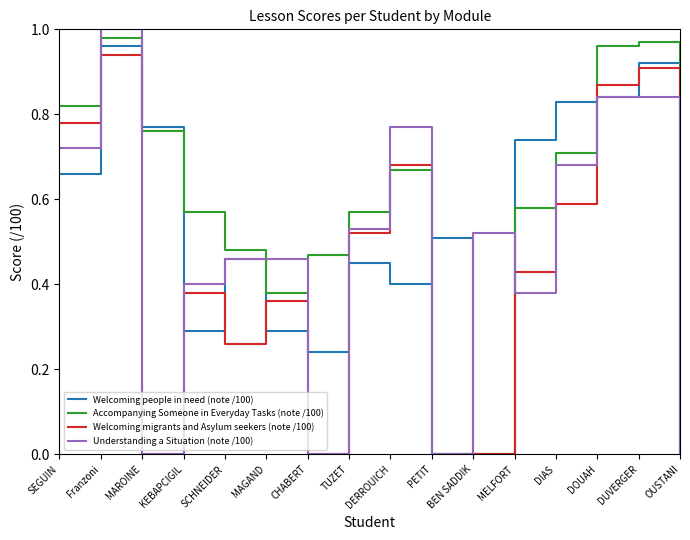

The value of Welcoming migrants and Asylum seekers (note /100) at PETIT is -0.5. True or false?

False